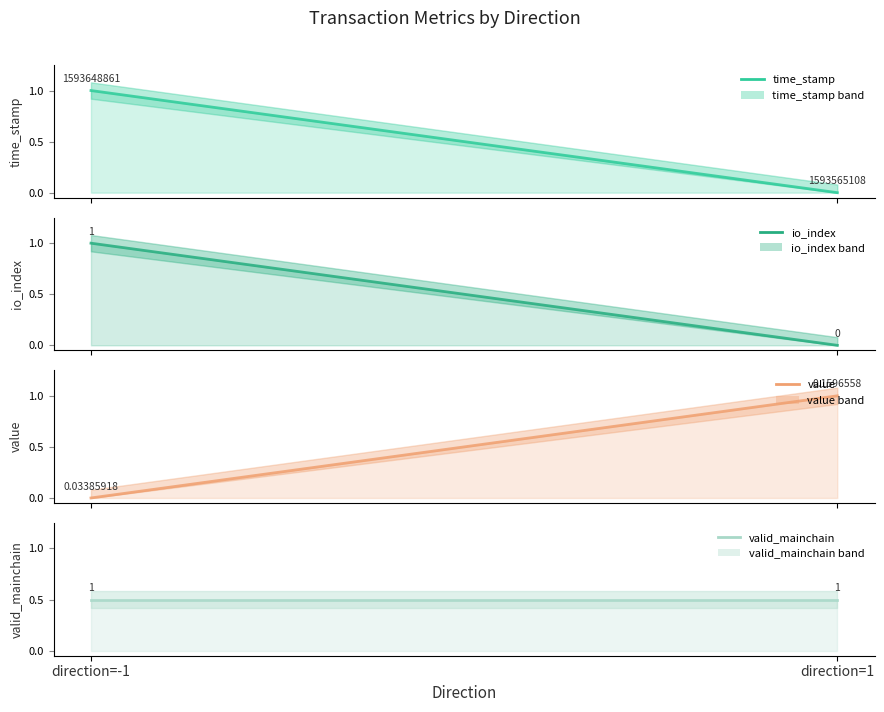

Reading left to right, list all the values displayed in this chart.

time_stamp: 1.0	0.0
io_index: 1.0	0.0
value: 0.0	1.0
valid_mainchain: 0.5	0.5